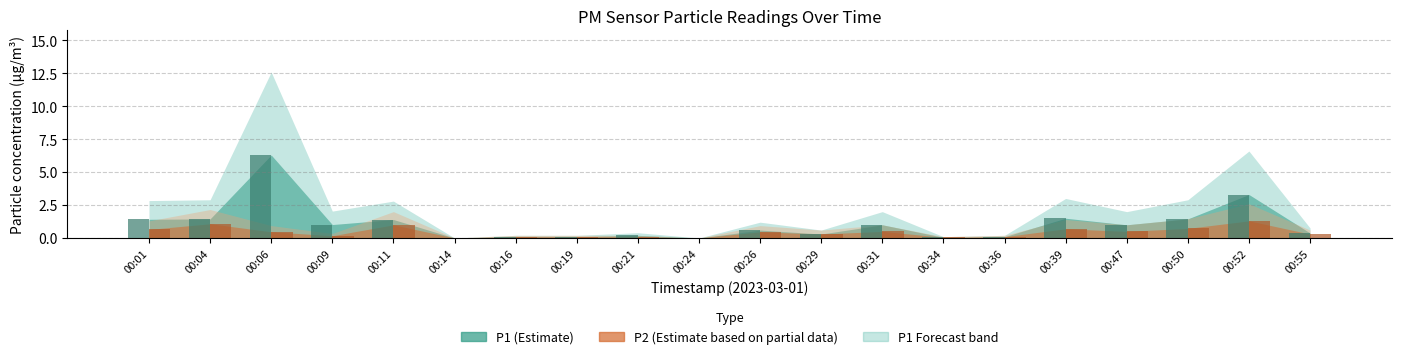

At which category is the sum across all series the highest?

00:06